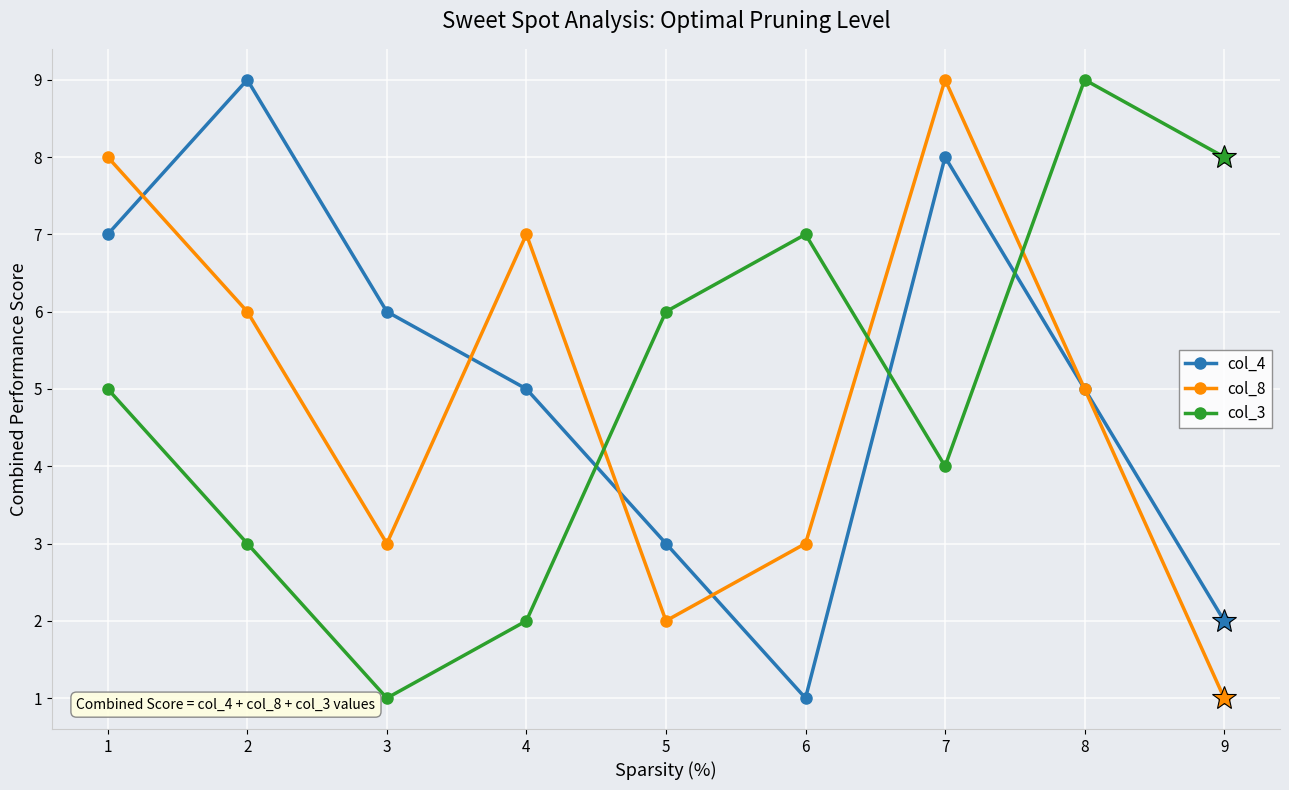

What is the total value across all series at 3?

10